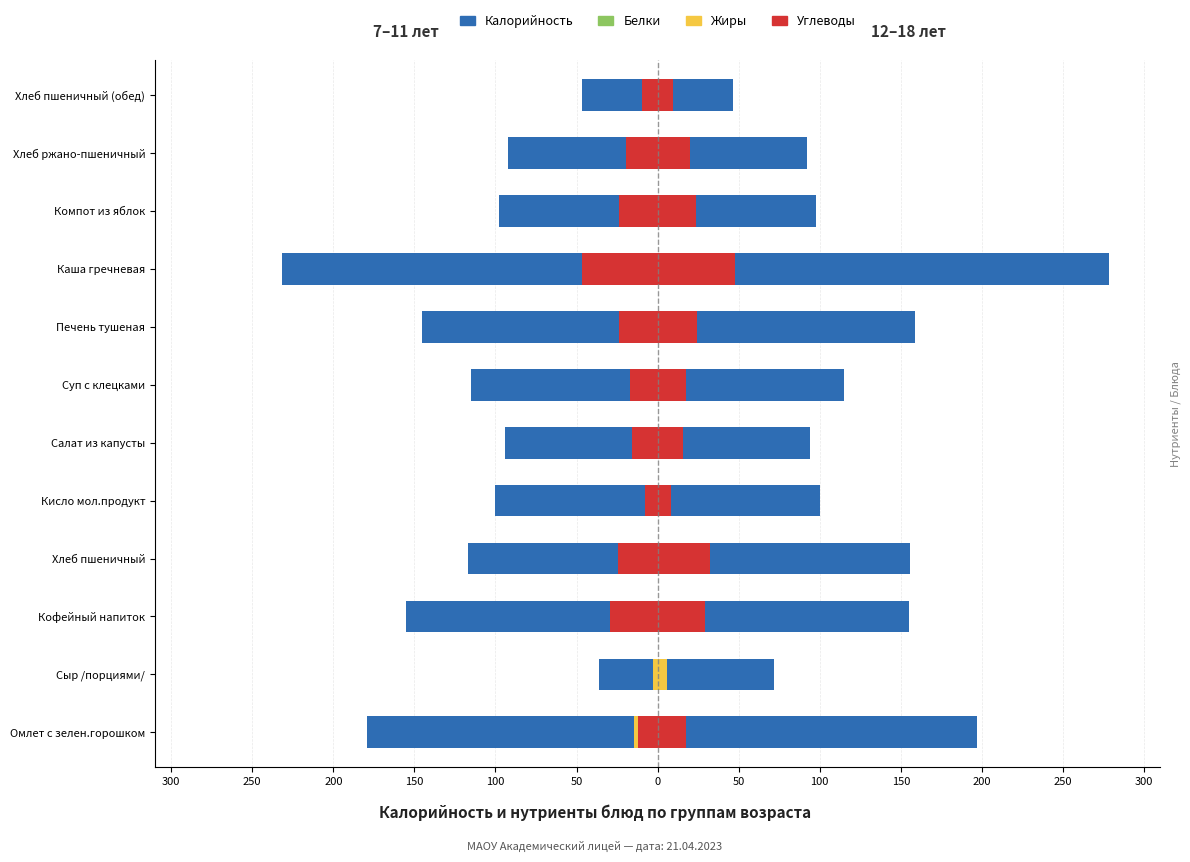

What is the average value of the Углеводы series?

-19.2